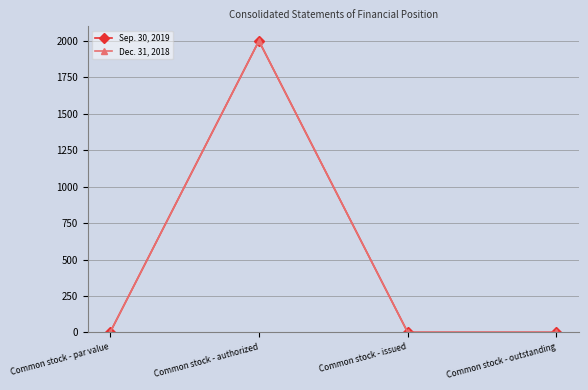

Where is the first local maximum for Dec. 31, 2018?

Common stock - authorized